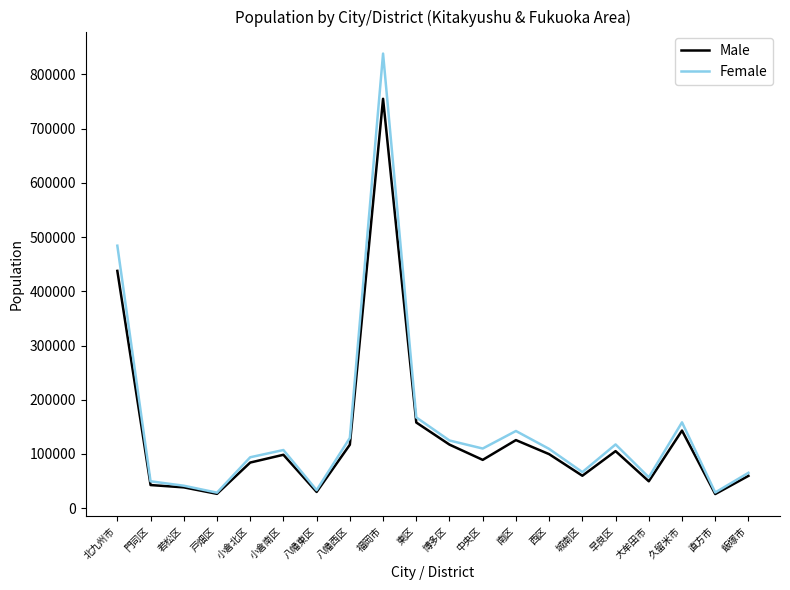

What is the total value across all series at 門司区?

92410